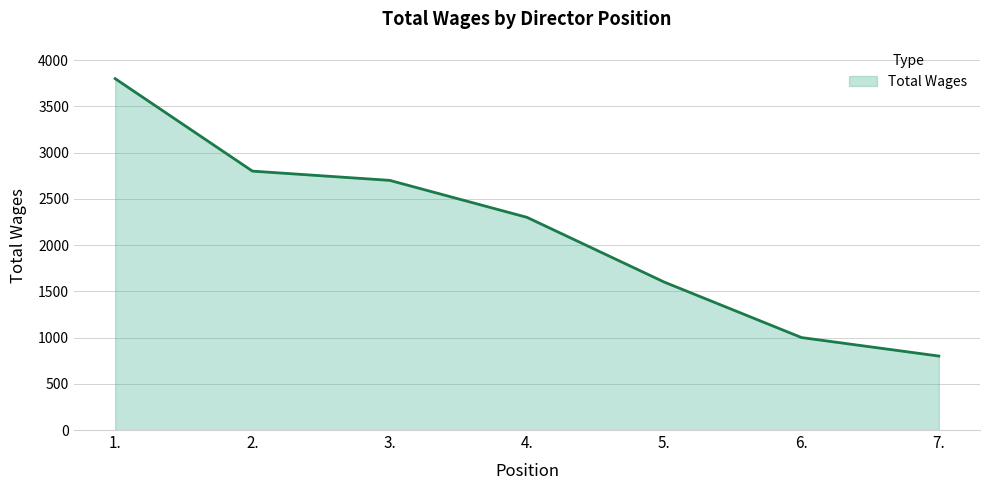

How many lines are shown in the chart?

1